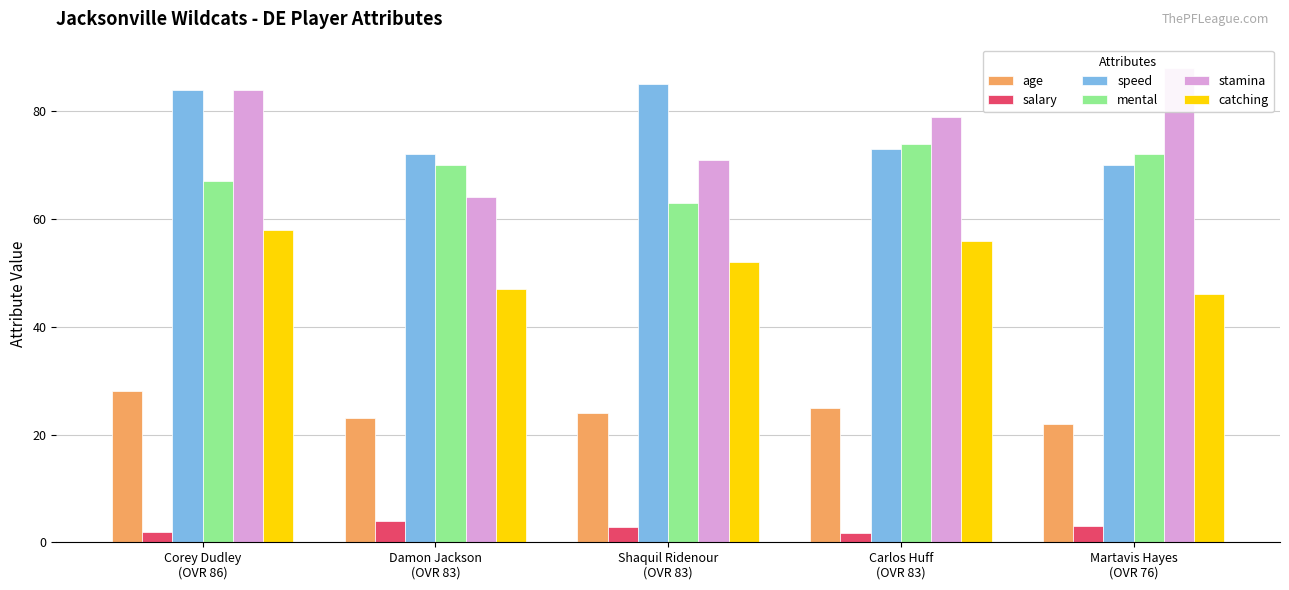

Is the value of catching at Shaquil Ridenour
(OVR 83) greater than the value of age at Carlos Huff
(OVR 83)?

Yes